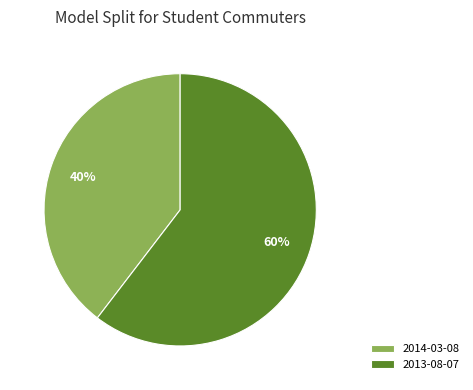

What is the largest slice in the pie chart?

2013-08-07